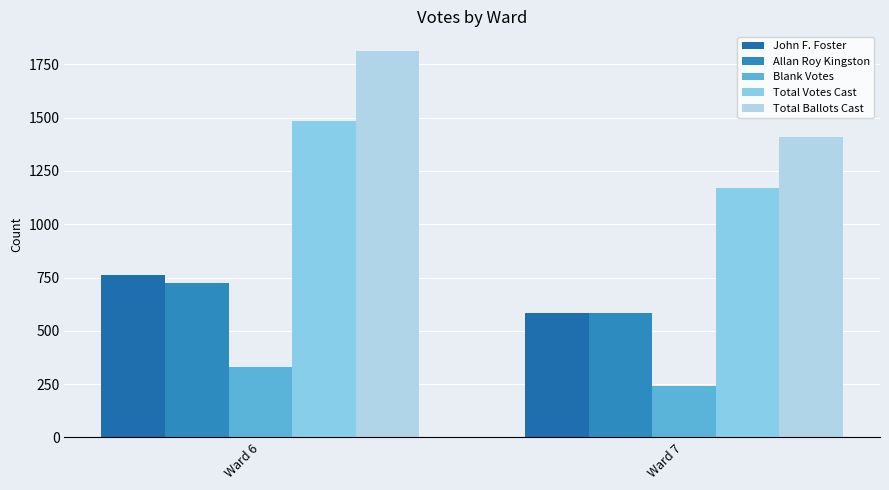

The Total Ballots Cast series shows 1814 at Ward 6. True or false?

True